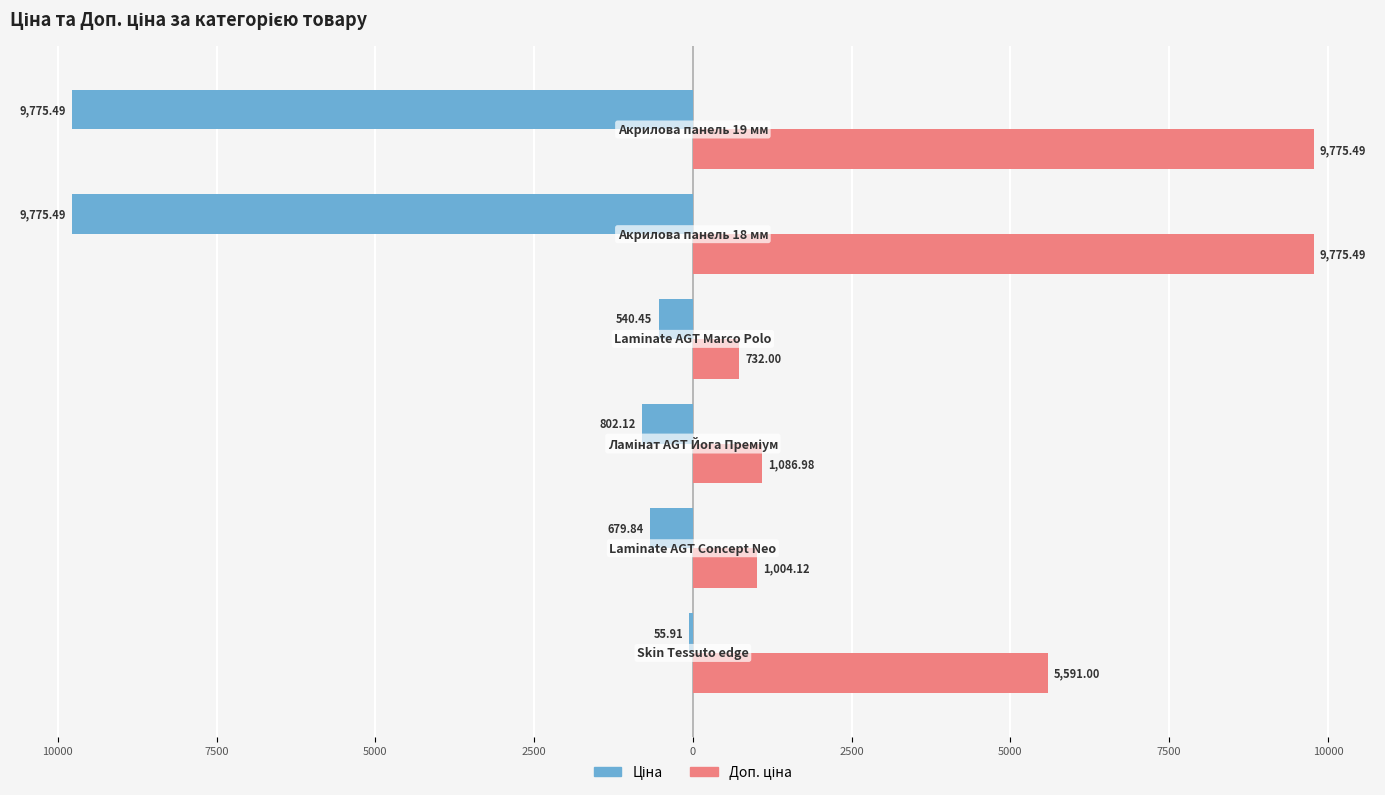

At how many categories does at least one series exceed 3063?

3